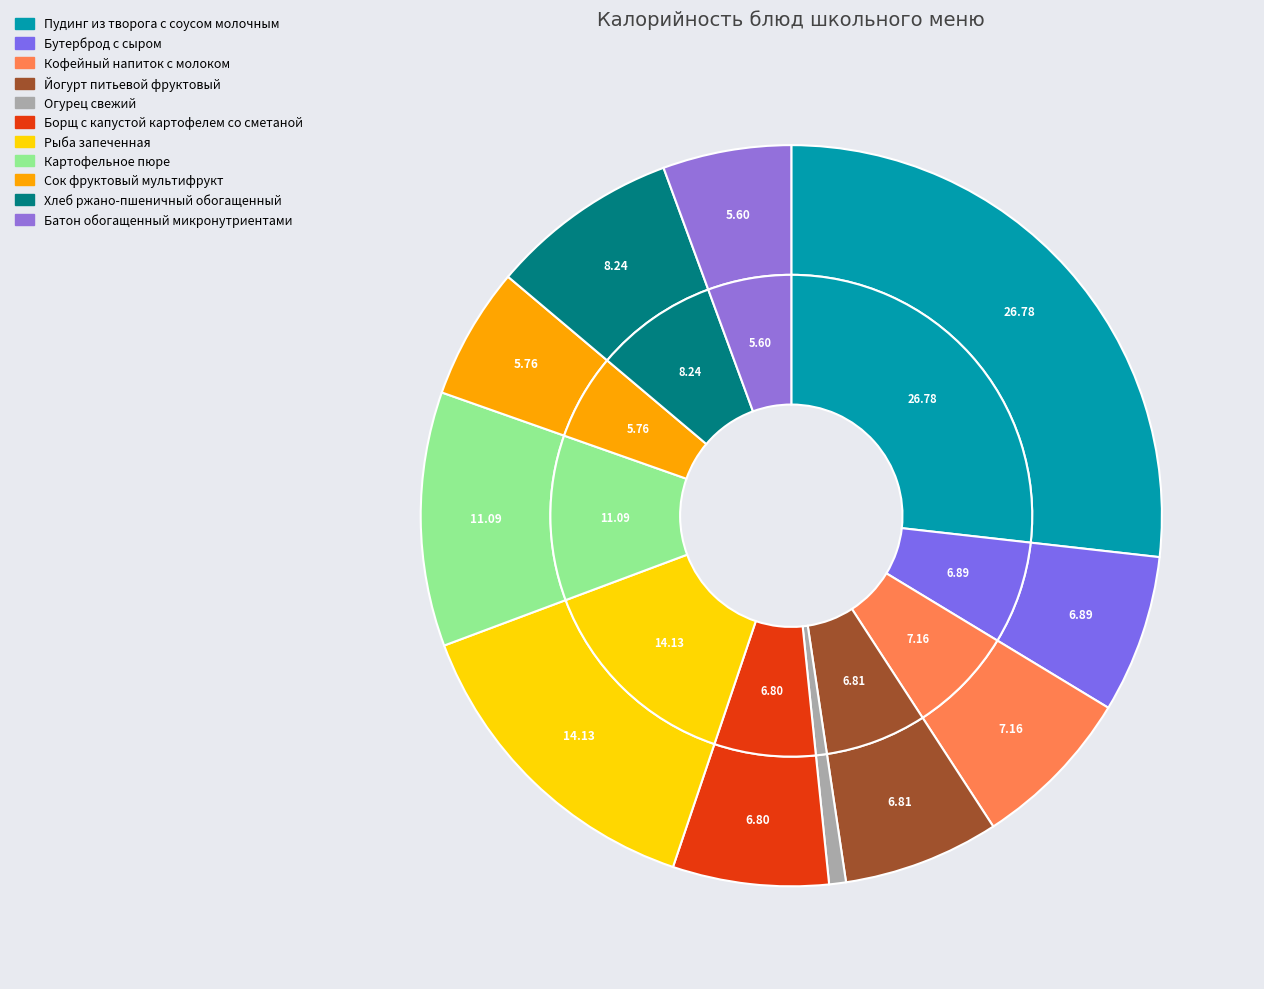

To the nearest percent, what is the difference between the largest and smallest slice percentages?

26%